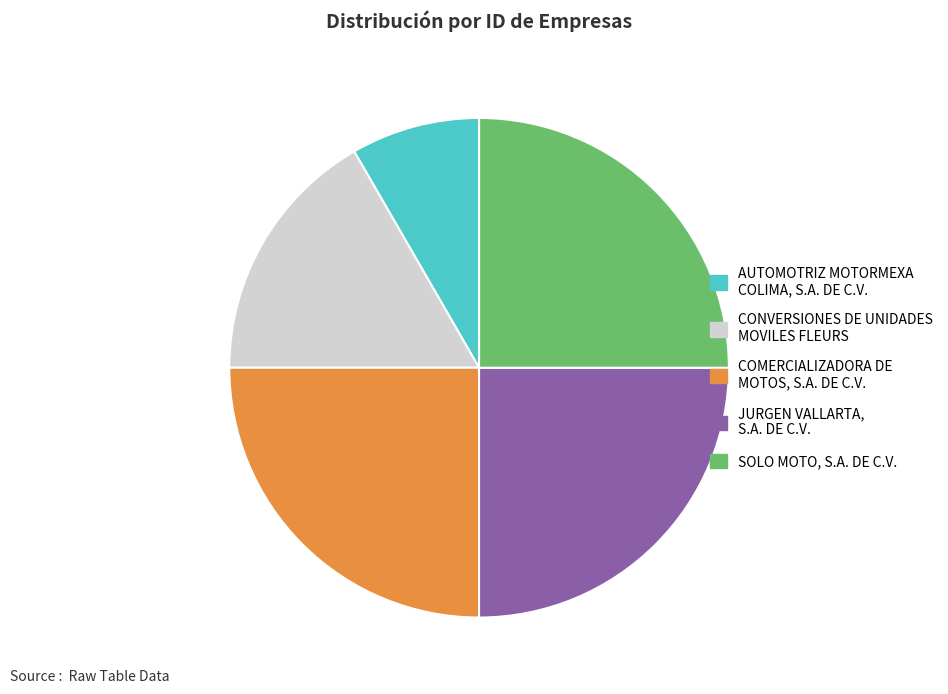

Is it true that JURGEN VALLARTA, S.A. DE C.V. is 25% of the pie?

True